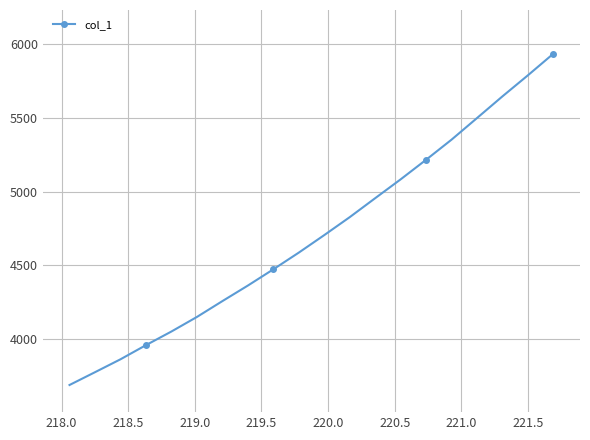

Does the chart have visible grid lines?

Yes